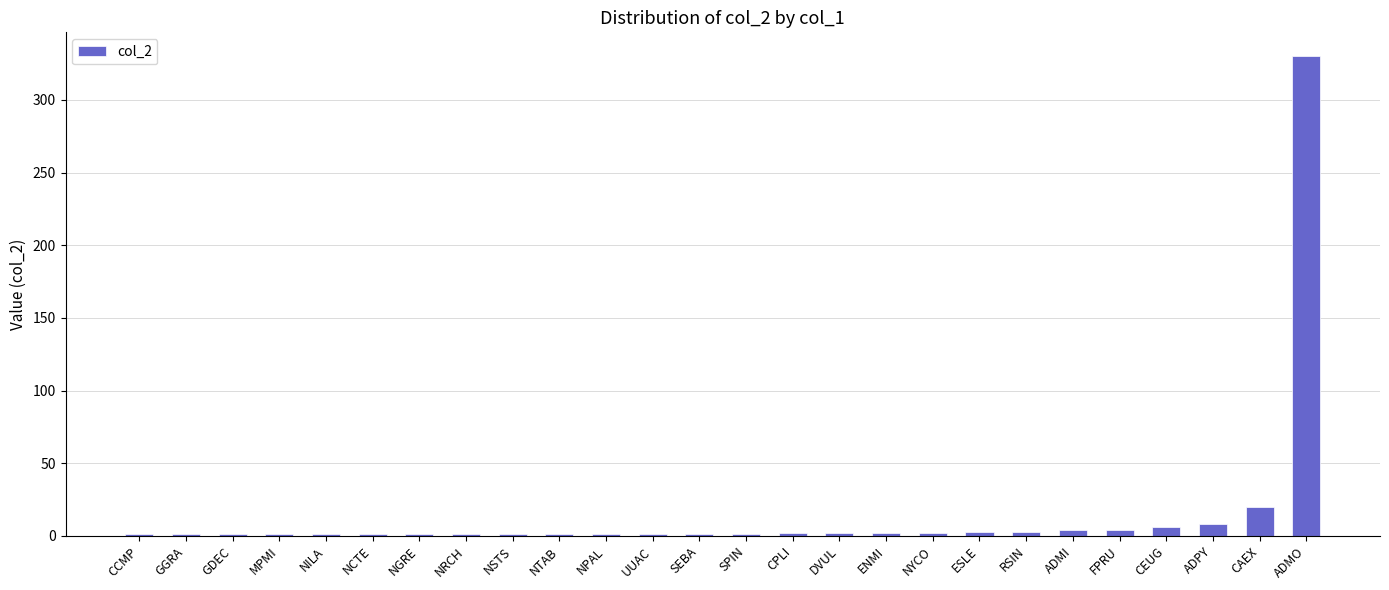

At which label is the value closest to 165?

CAEX